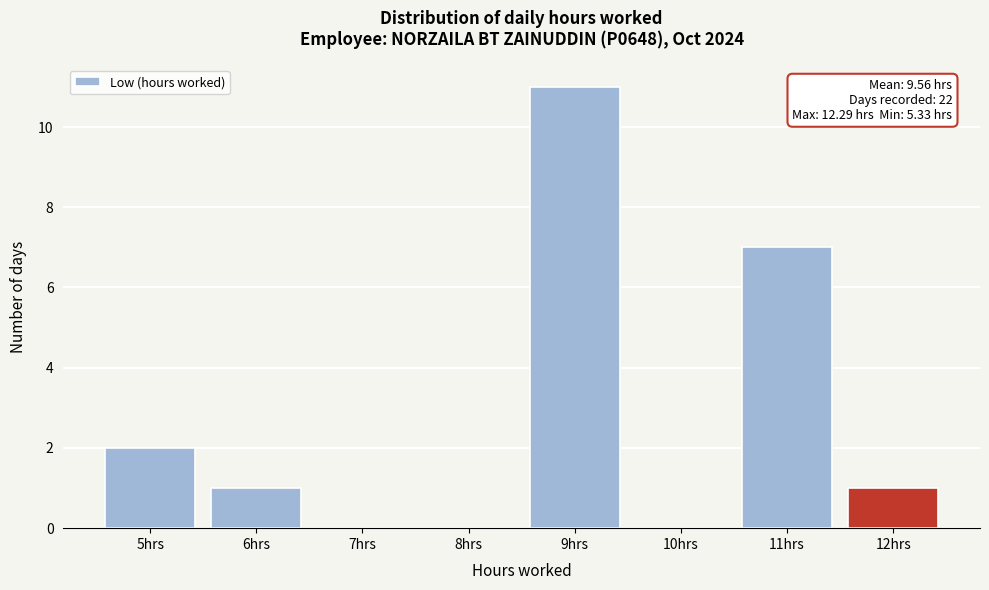

Over which range of the x-axis is the bar tallest?

8.5 to 9.5